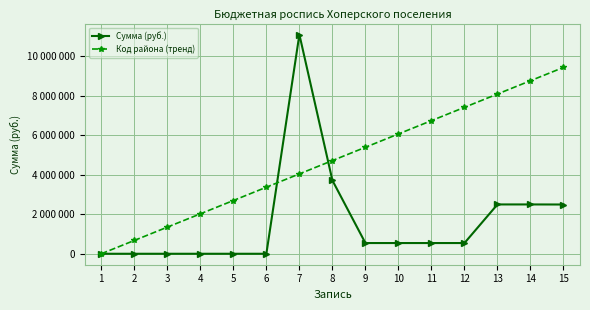

Is this an area chart (filled region under the line)?

No